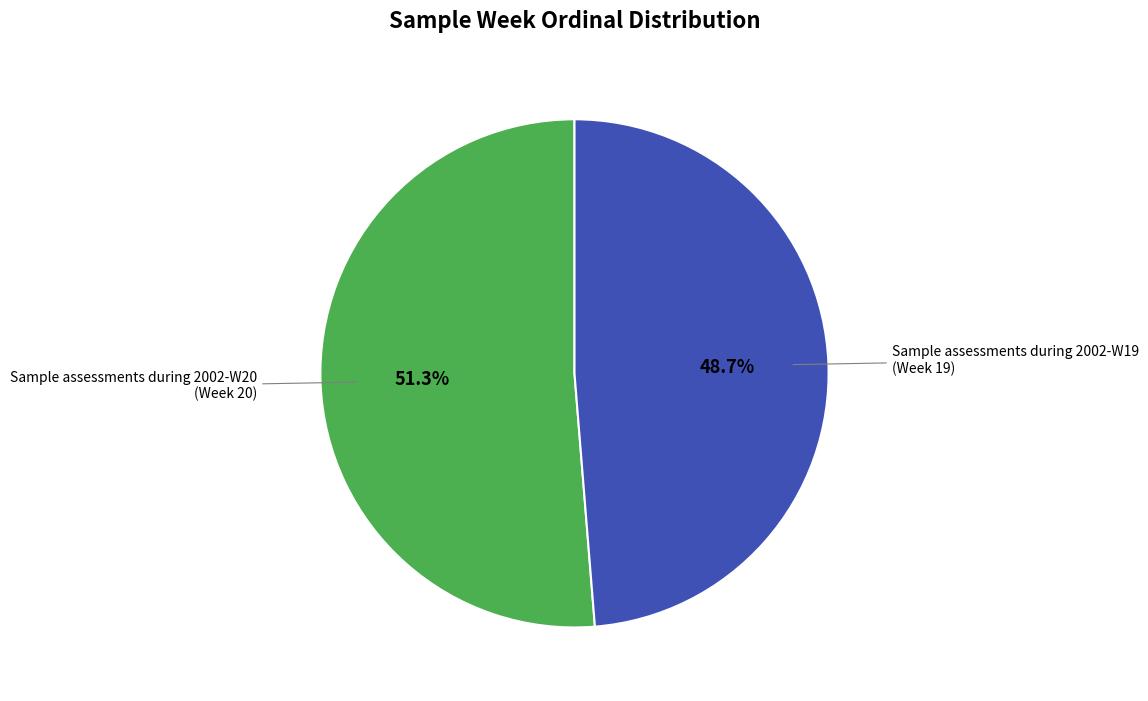

Does any single category account for the majority?

Yes